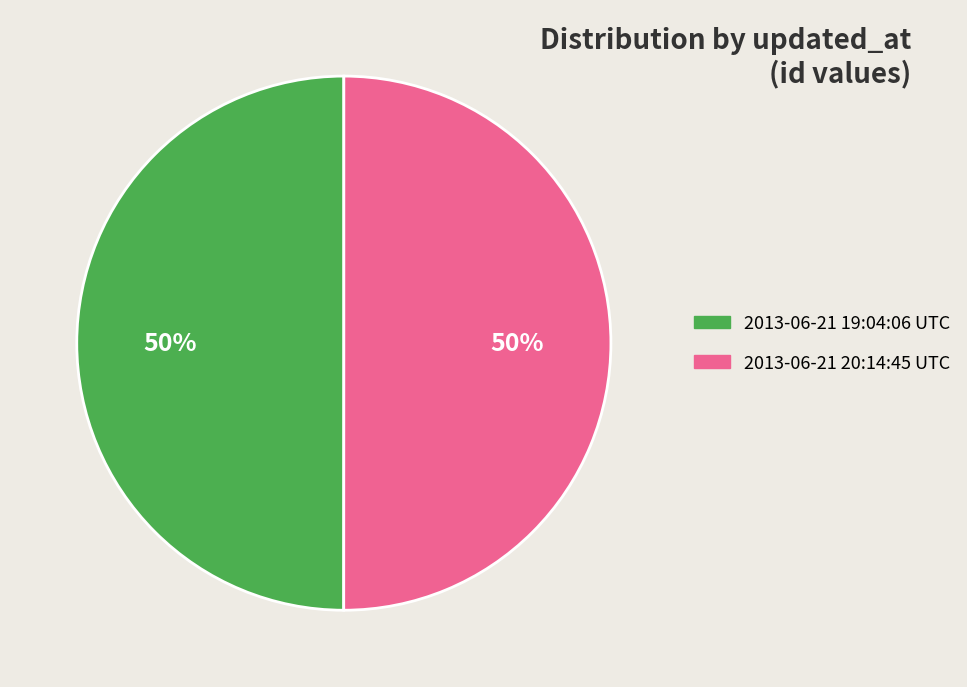

Is it true that 2013-06-21 20:14:45 UTC is 50% of the pie?

True